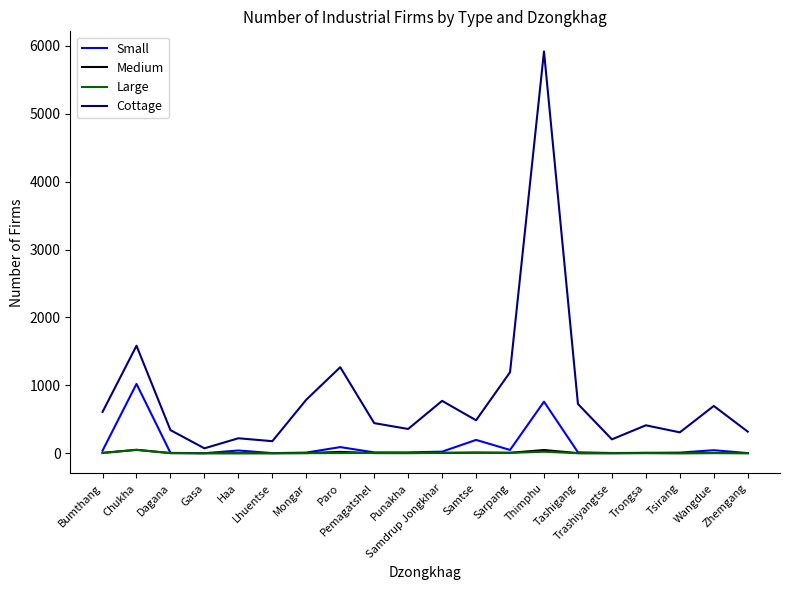

Which series has the widest spread of values?

Cottage